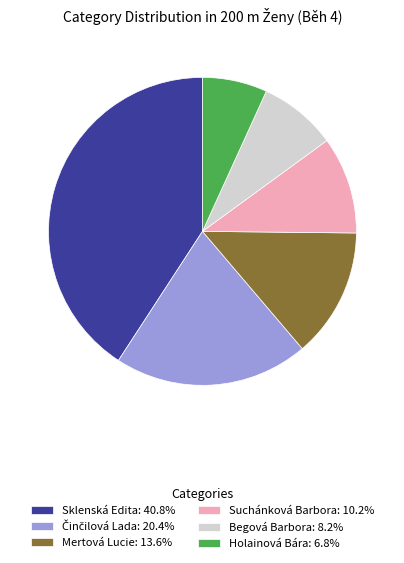

How many slices are in this pie chart?

6